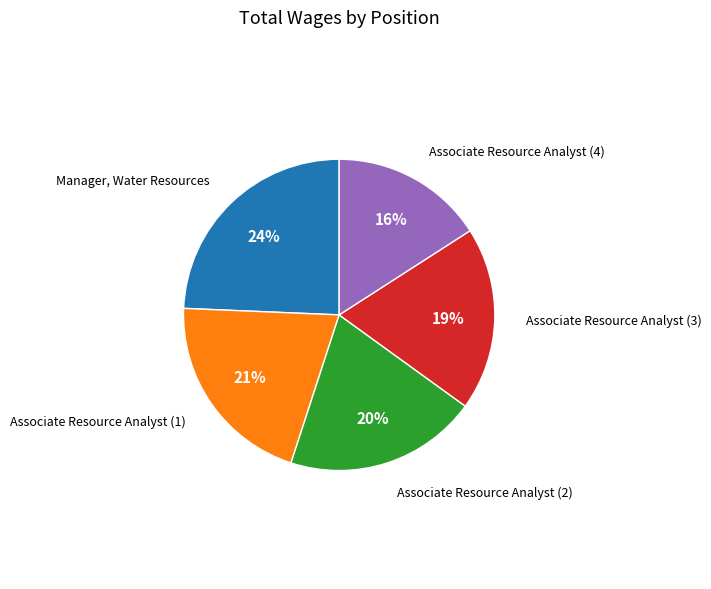

To the nearest percent, what is the difference between the largest and smallest slice percentages?

8%